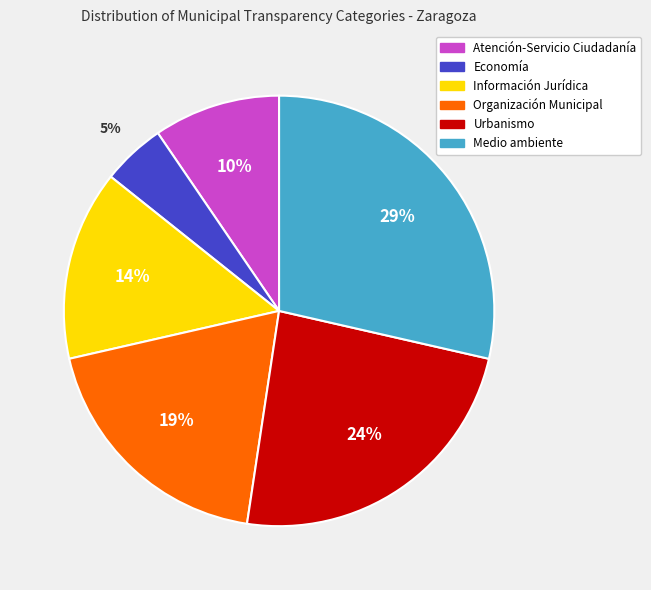

Between Medio ambiente and Urbanismo, which is larger?

Medio ambiente